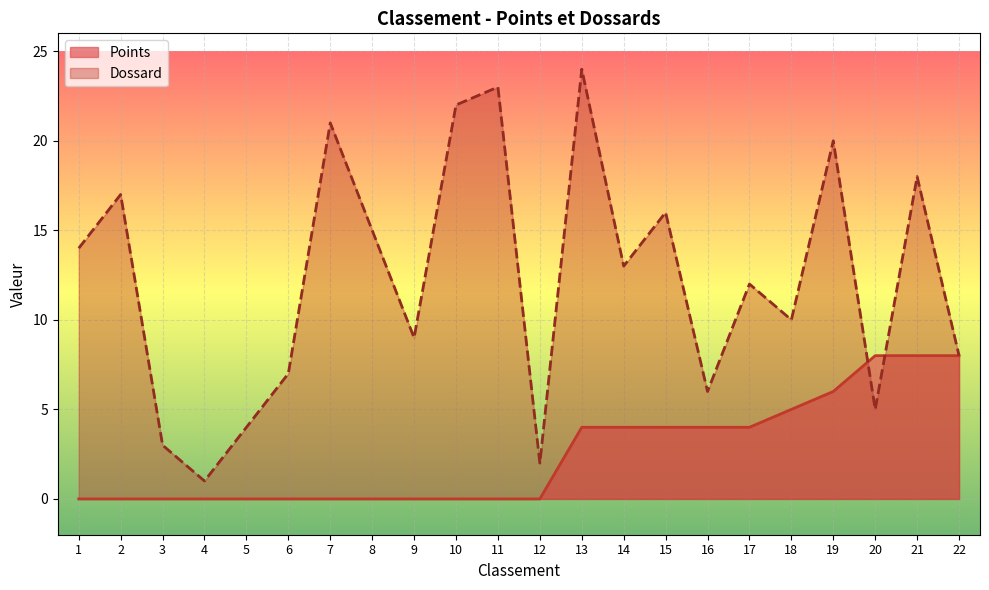

What is the highest value of the Dossard series?

24